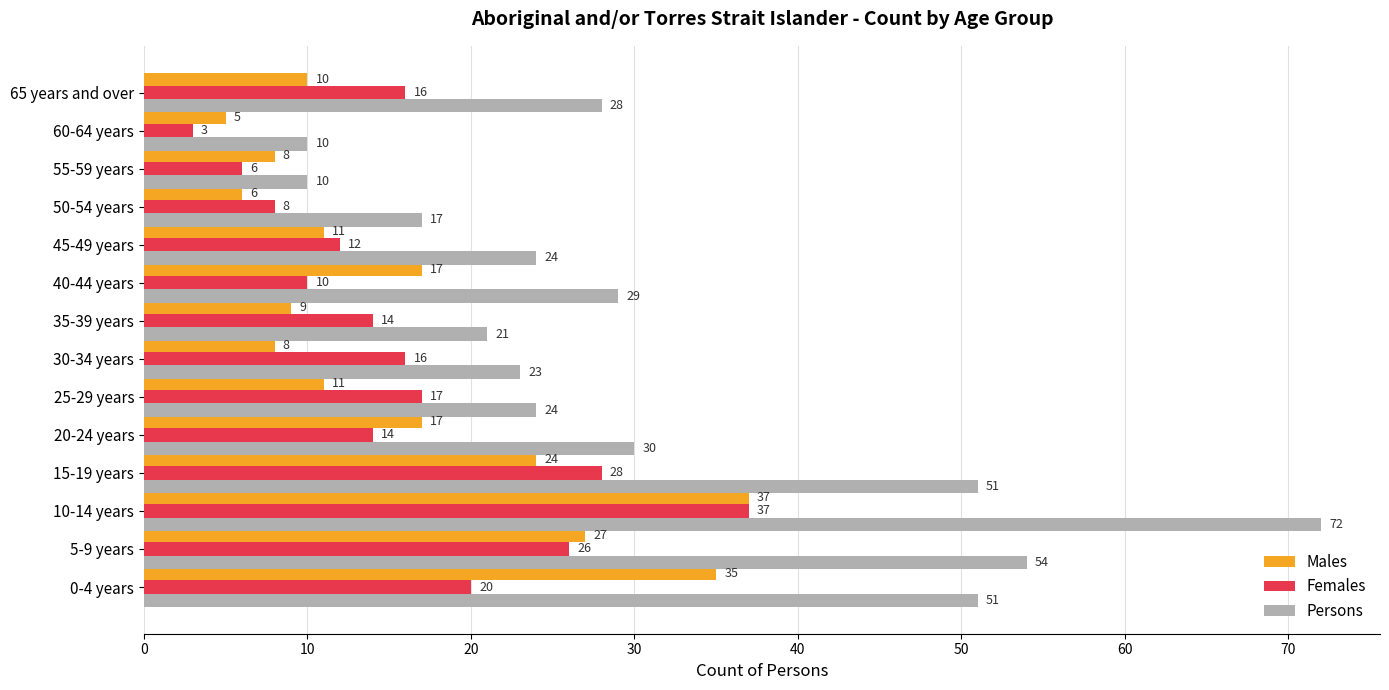

What is the total value across all series at 55-59 years?

24